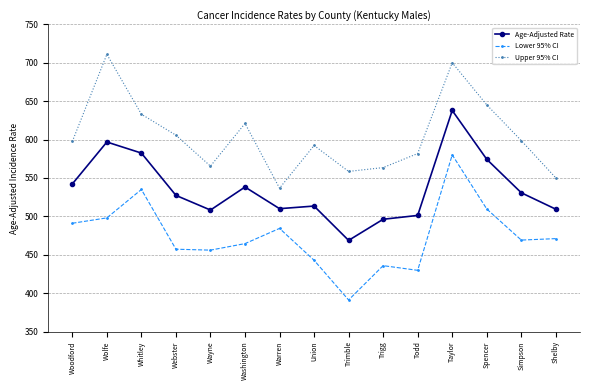

How many interior local peaks does the Upper 95% CI series have?

4